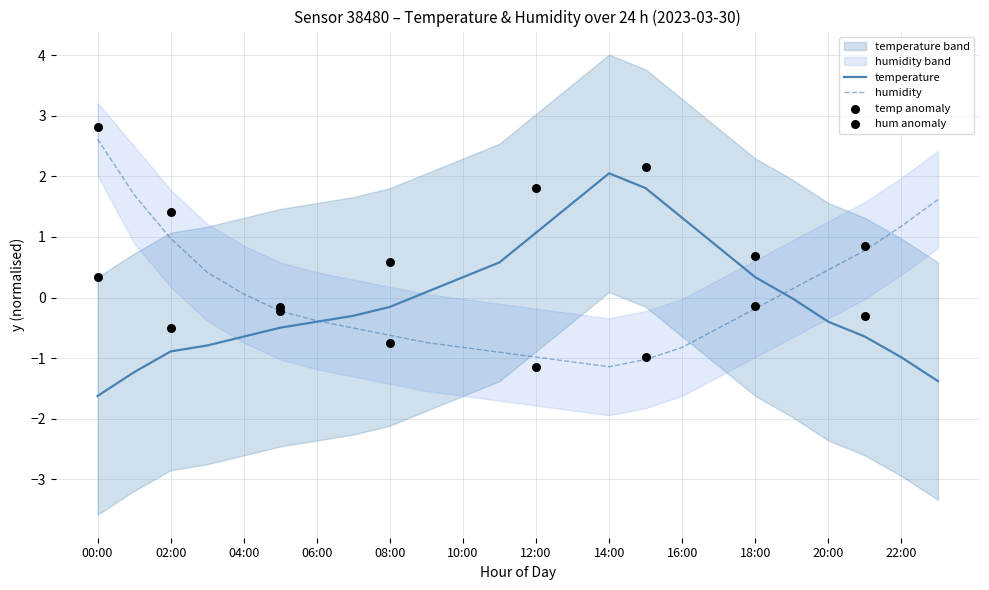

Is the value of temperature at 08:00 greater than the value of humidity at 11:00?

Yes